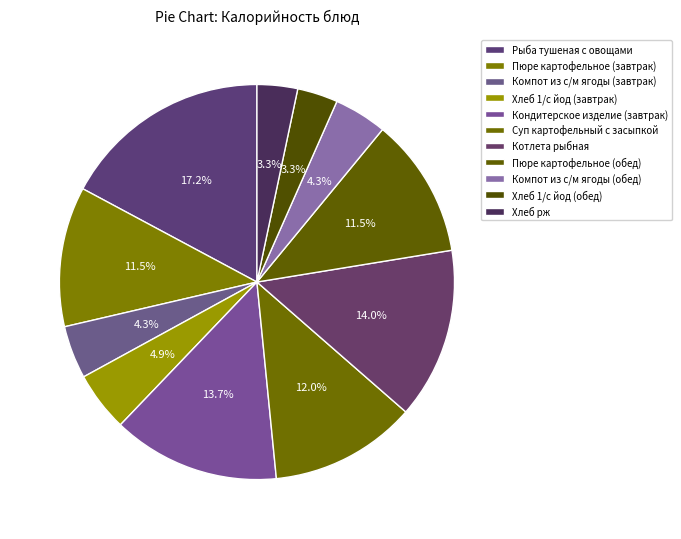

How many slices are in this pie chart?

11